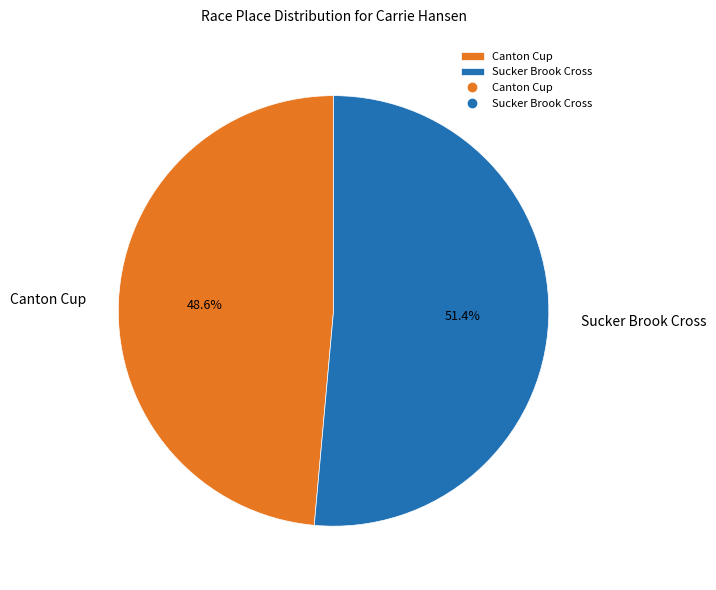

To the nearest percent, what is the combined percentage of Sucker Brook Cross and Canton Cup?

100%